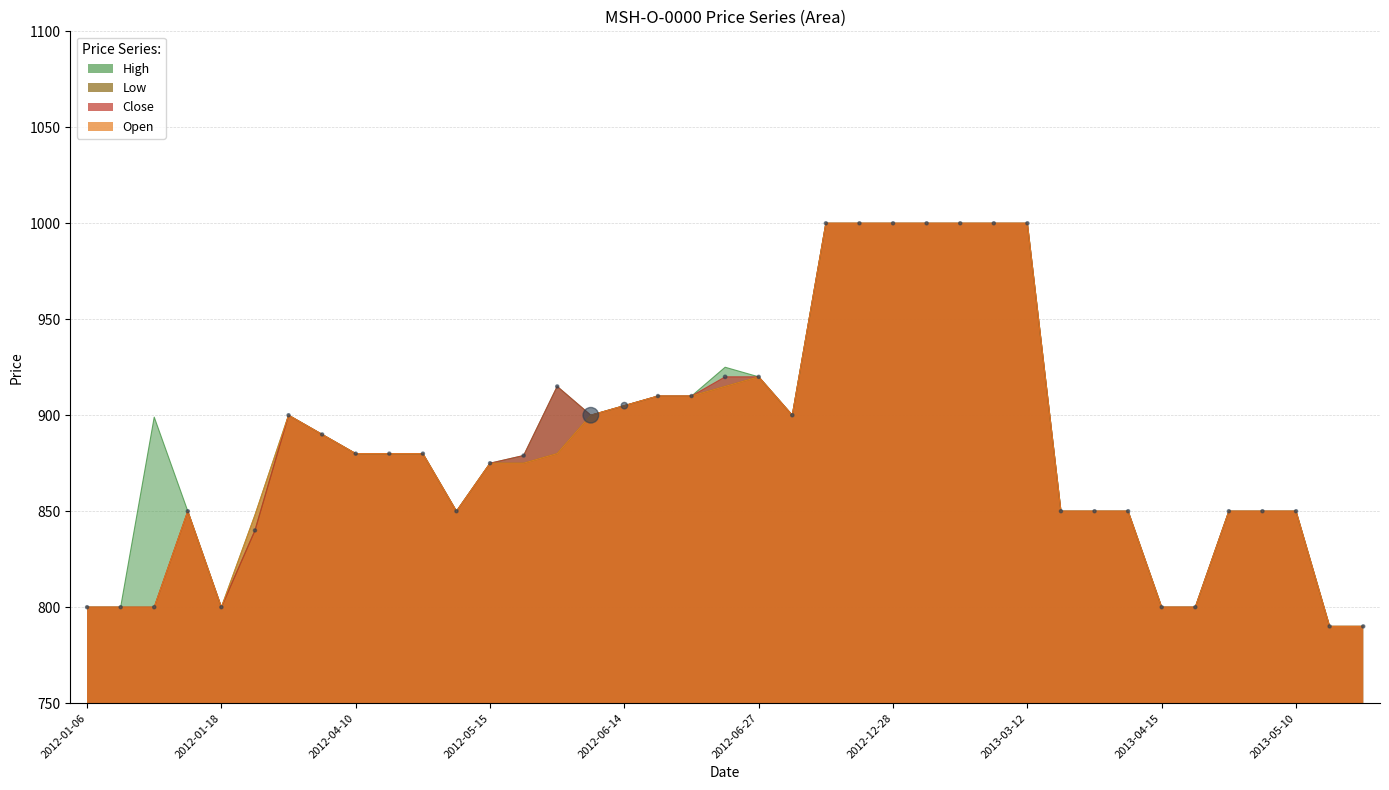

Between 27 and 18, which is larger?

27